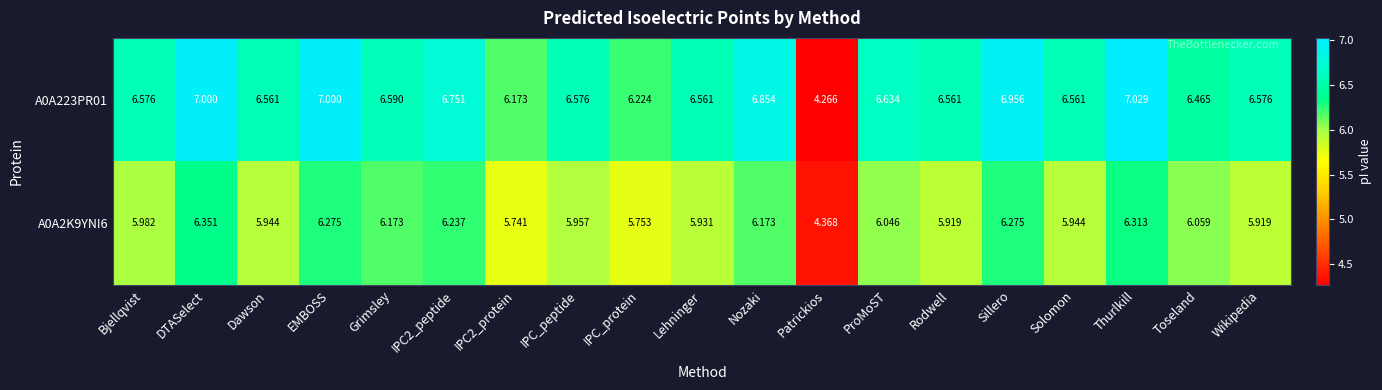

Which category has the lowest value in the A0A223PR01 series?

Patrickios